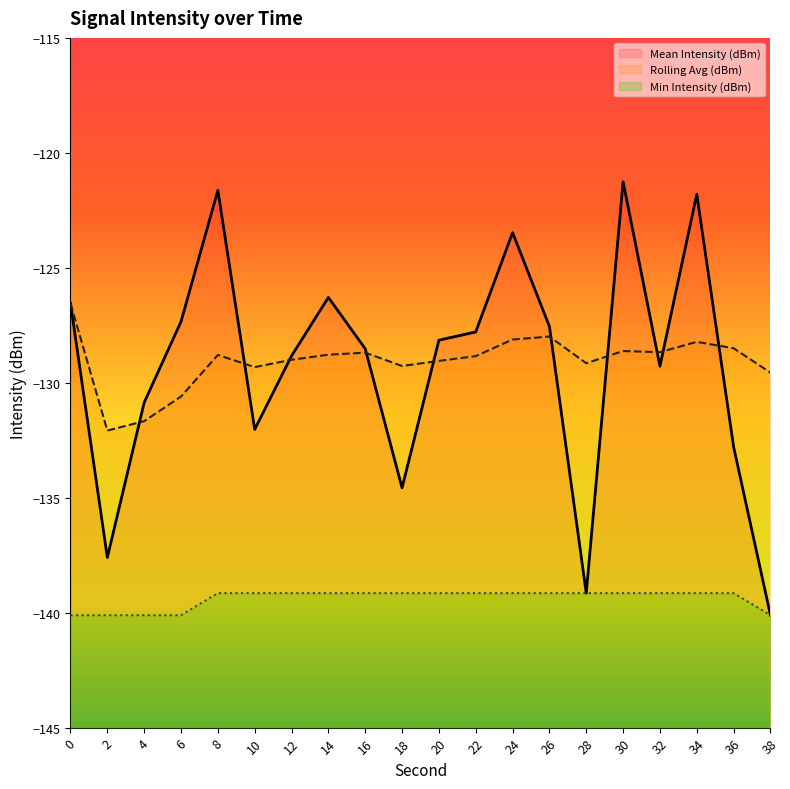

Is it true that Rolling Avg (dBm) equals -128.6 at 30?

True